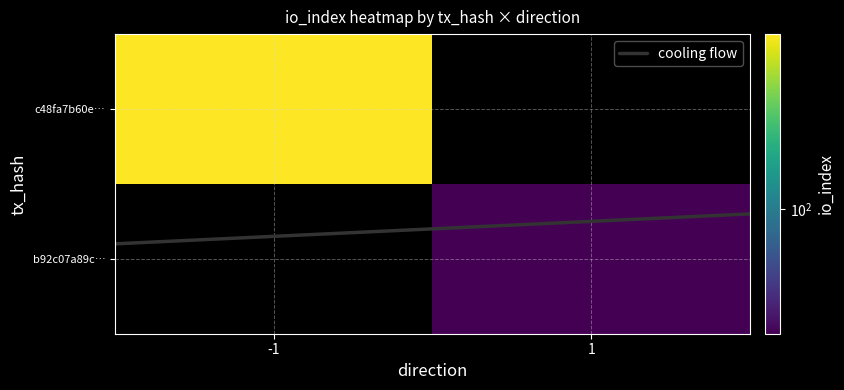

How many positive values does the b92c07a89c… series have?

1